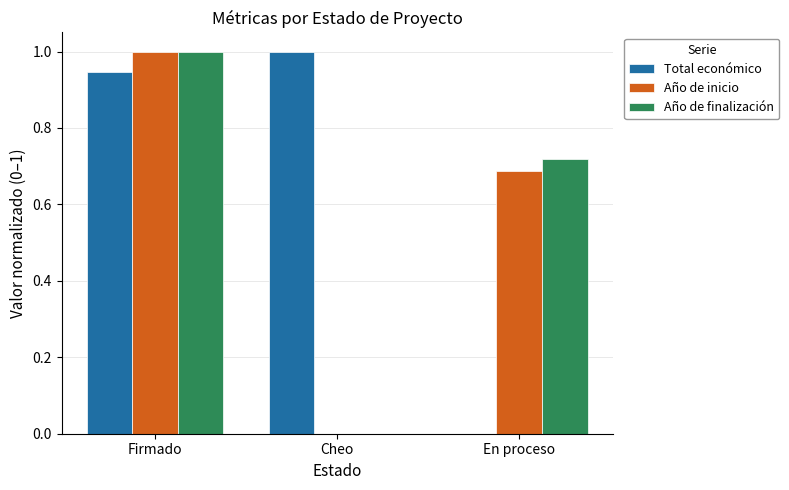

Is it true that Año de inicio equals 0.6 at Firmado?

False